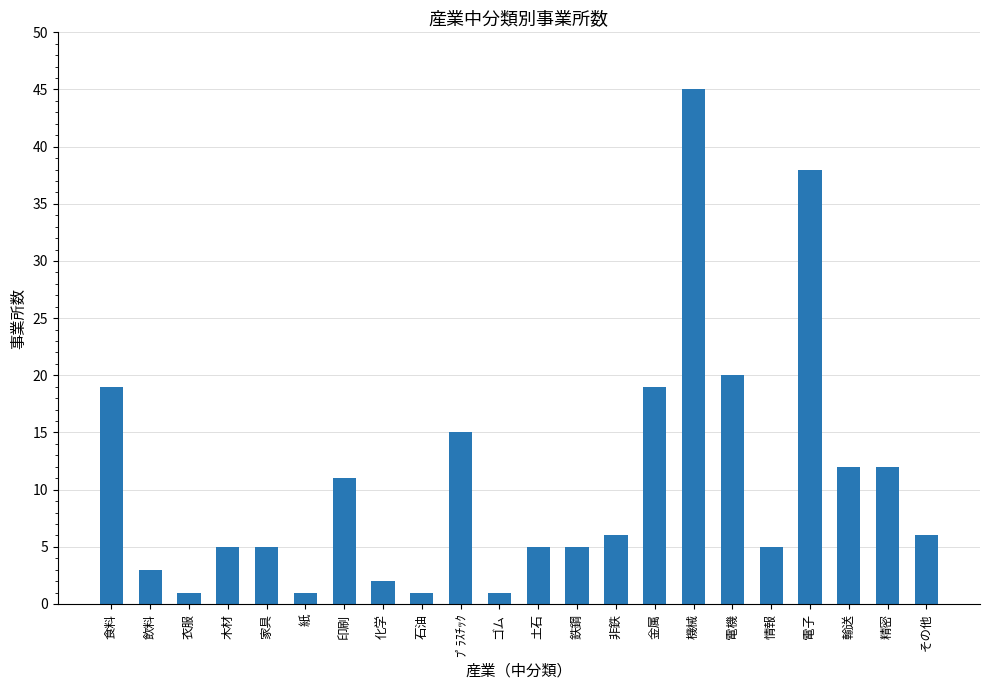

The value at 衣服 is 1. True or false?

True